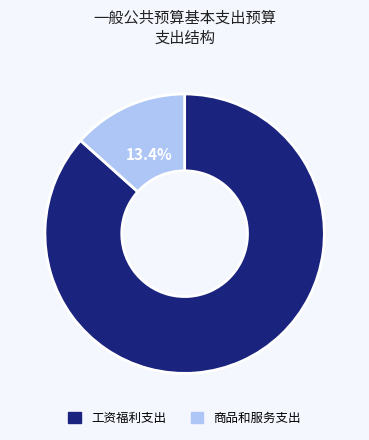

Between 商品和服务支出 and 工资福利支出, which is larger?

工资福利支出